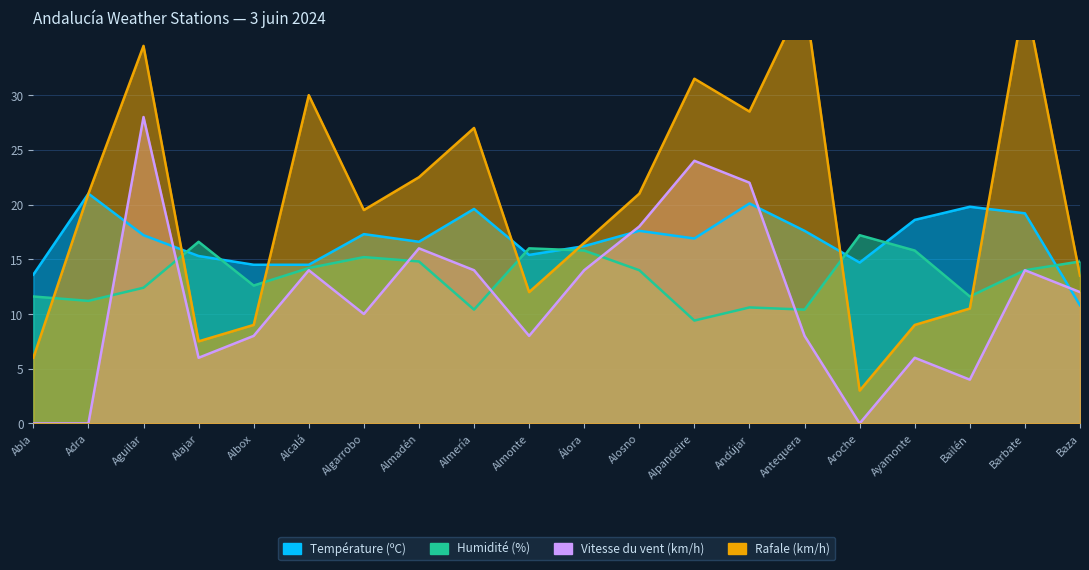

How many series are shown in this chart?

4